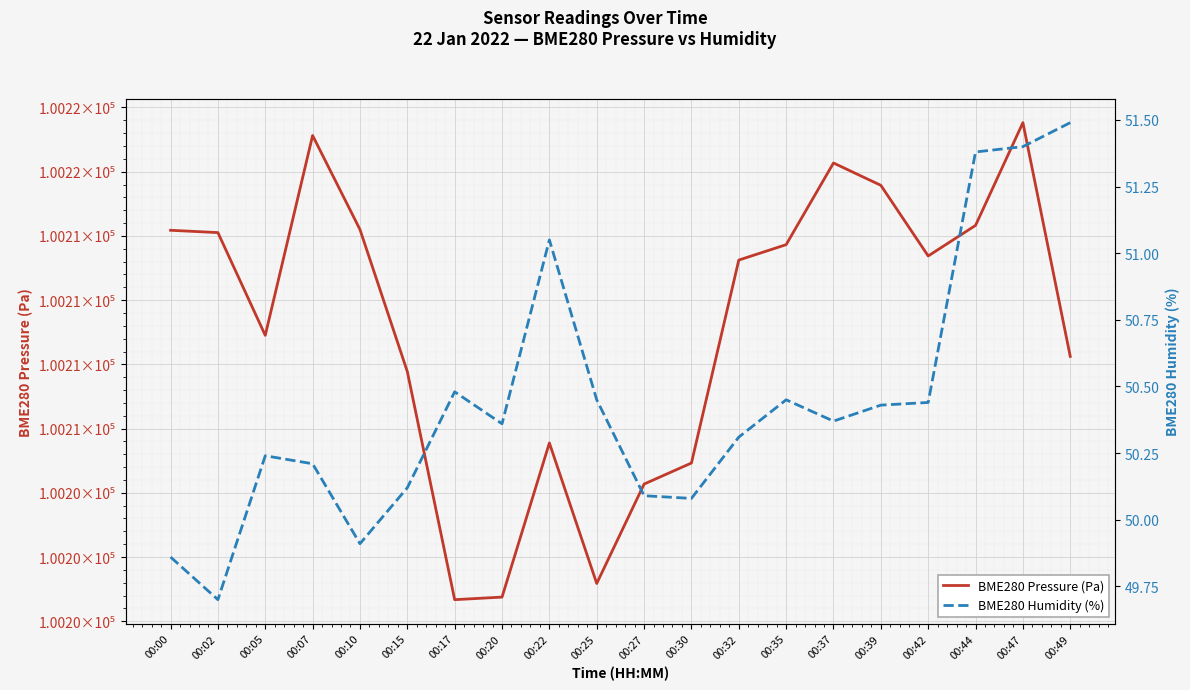

Which category has the lowest value across all series?

00:02